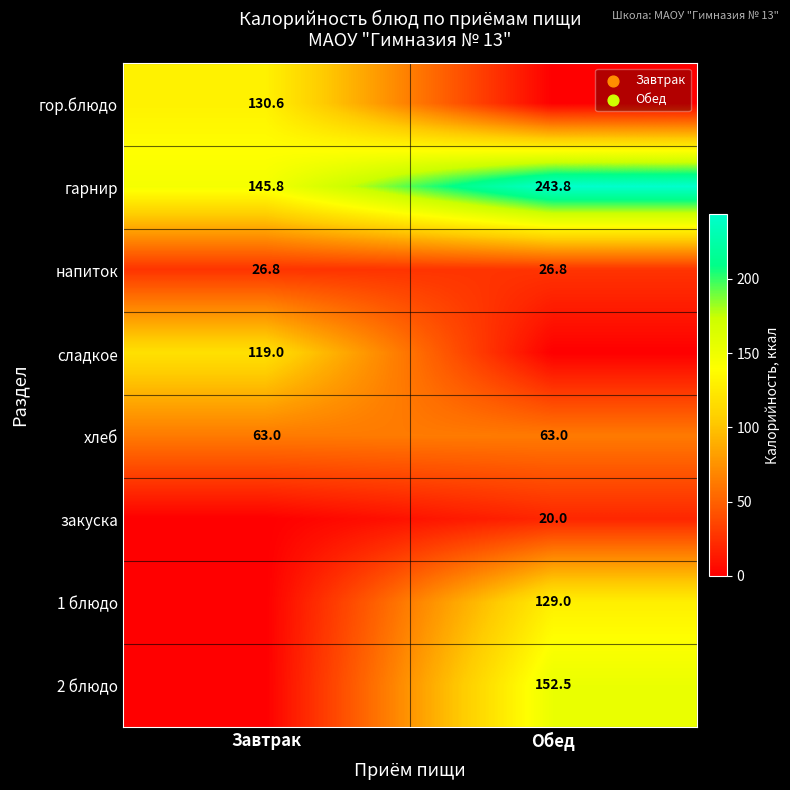

What is the minimum value for хлеб?

63.0